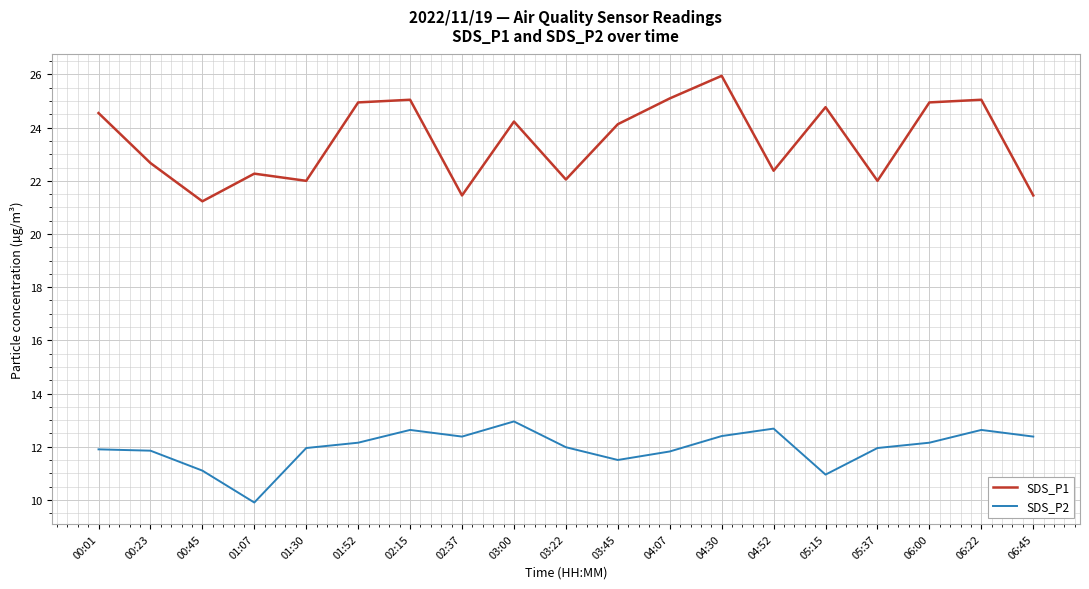

At which category is the sum across all series the highest?

04:30